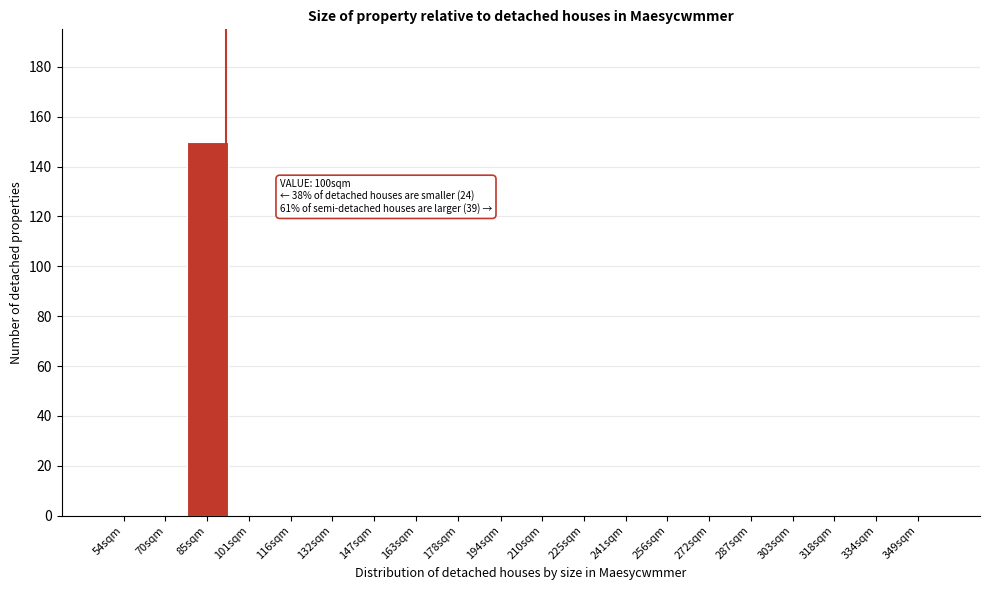

Reading left to right, list all the values displayed in this chart.

54sqm=0	70sqm=0	85sqm=150	101sqm=0	116sqm=0	132sqm=0	147sqm=0	163sqm=0	178sqm=0	194sqm=0	210sqm=0	225sqm=0	241sqm=0	256sqm=0	272sqm=0	287sqm=0	303sqm=0	318sqm=0	334sqm=0	349sqm=0